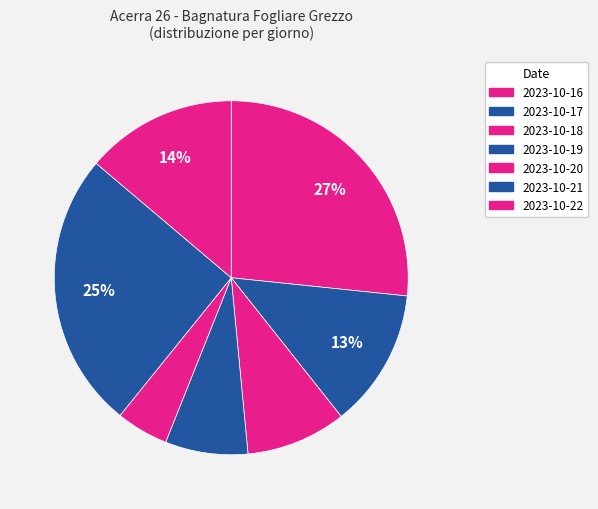

Count the number of slices in the pie.

7